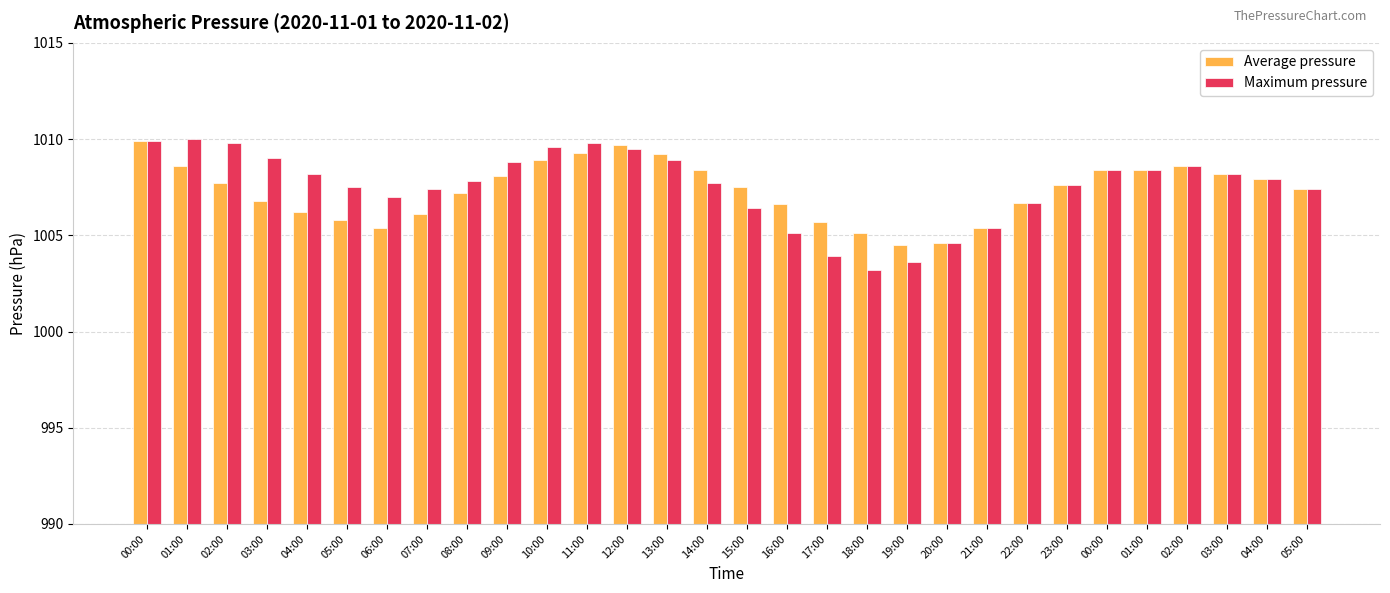

Is it true that Maximum pressure equals 1673.3 at 14:00?

False